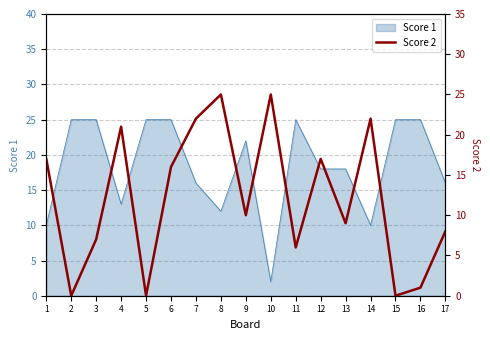

What is the difference between the maximum and second lowest values?

25